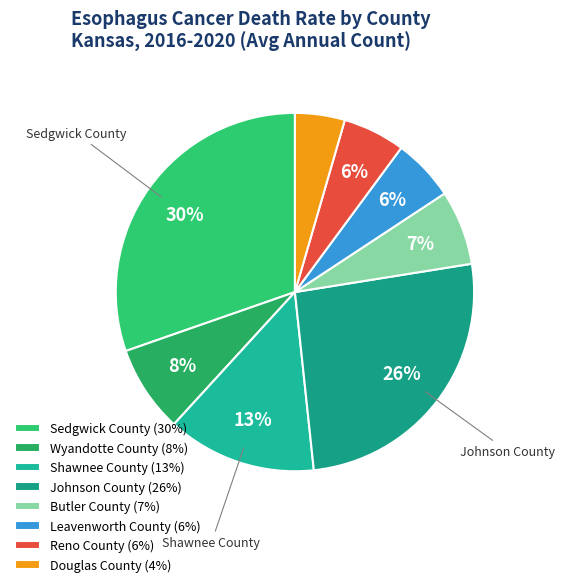

To the nearest percent, what is the difference between the largest and smallest slice percentages?

26%